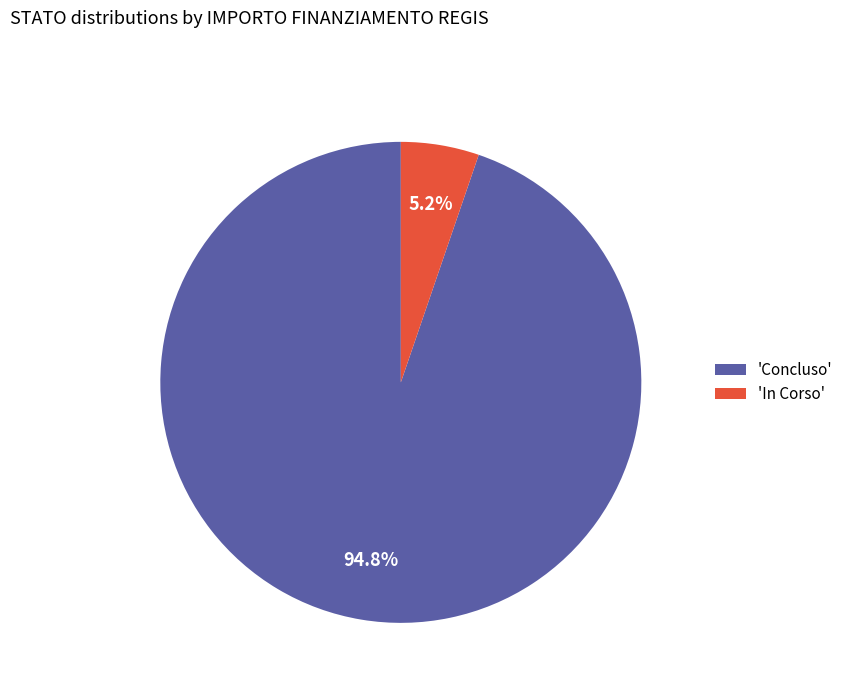

Rank the categories by value from highest to lowest.

'Concluso', 'In Corso'